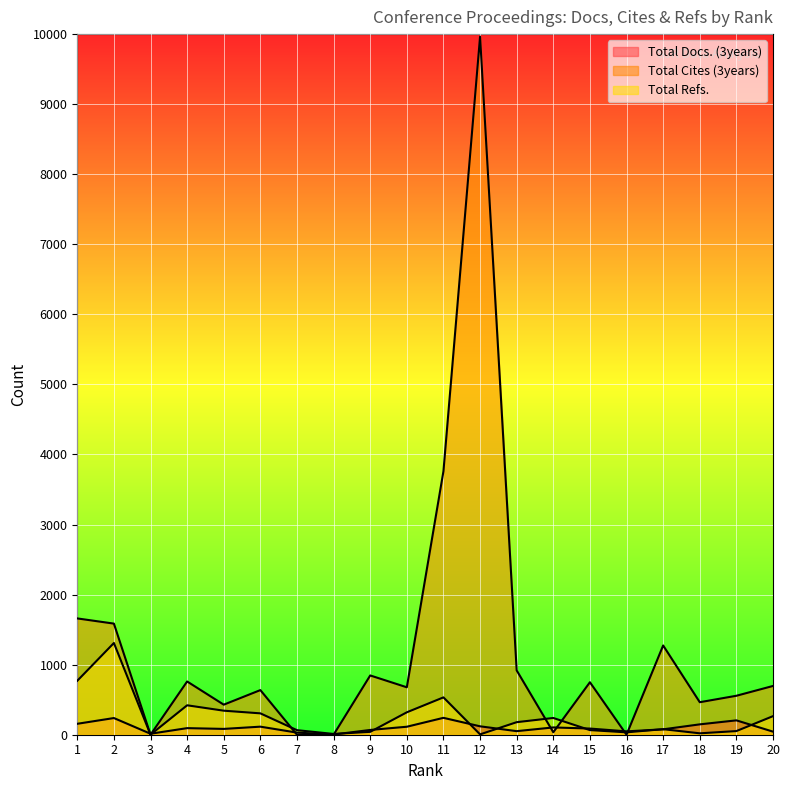

Does the chart display data point markers on the line(s)?

No